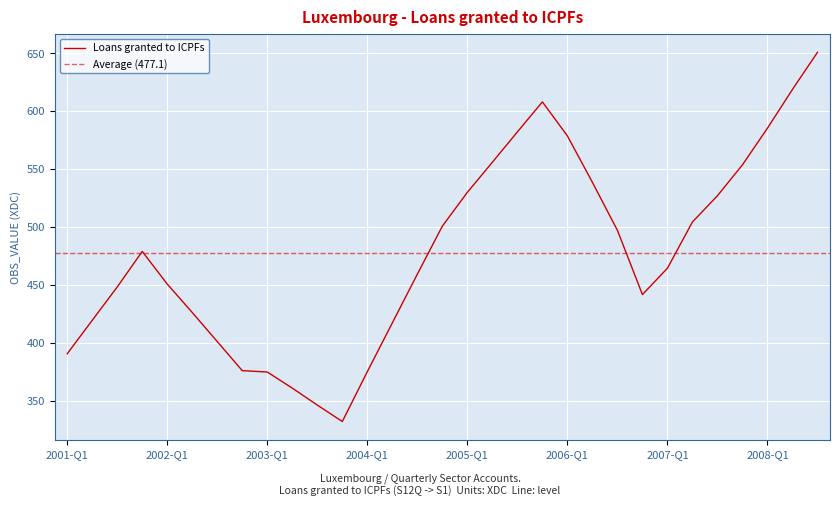

Reading left to right, what are all the values shown in this chart?

2001-Q1=390.4	2001-Q2=419.3	2001-Q3=448.1	2001-Q4=478.8	2002-Q1=450.7	2002-Q2=426.1	2002-Q3=401.0	2002-Q4=375.9	2003-Q1=374.7	2003-Q2=360.8	2003-Q3=346.1	2003-Q4=331.9	2004-Q1=374.9	2004-Q2=417.1	2004-Q3=459.2	2004-Q4=500.7	2005-Q1=529.9	2005-Q2=555.9	2005-Q3=582.1	2005-Q4=608.0	2006-Q1=578.6	2006-Q2=538.5	2006-Q3=497.0	2006-Q4=441.6	2007-Q1=464.3	2007-Q2=504.3	2007-Q3=527.0	2007-Q4=553.6	2008-Q1=585.3	2008-Q2=618.8	2008-Q3=650.9